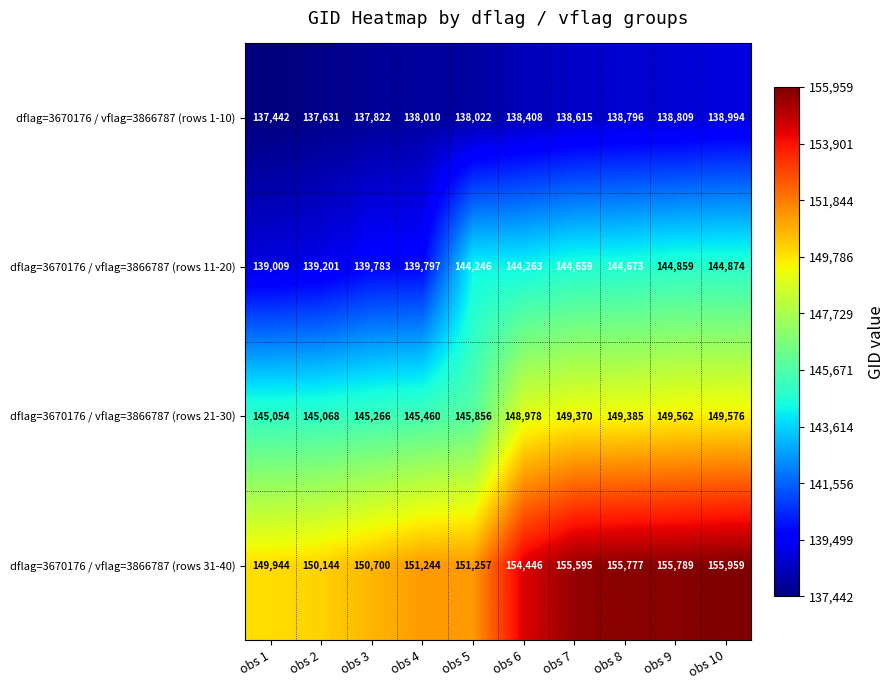

Rank the series by their average value, from lowest to highest.

dflag=3670176 / vflag=3866787 (rows 1-10), dflag=3670176 / vflag=3866787 (rows 11-20), dflag=3670176 / vflag=3866787 (rows 21-30), dflag=3670176 / vflag=3866787 (rows 31-40)